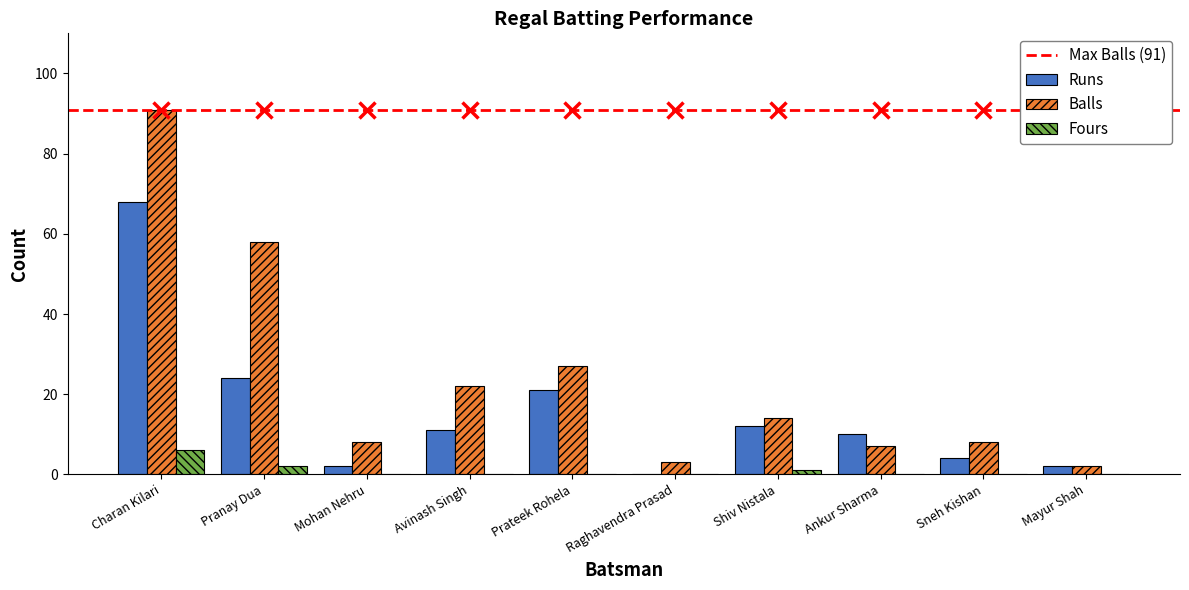

How many series are shown in this chart?

3